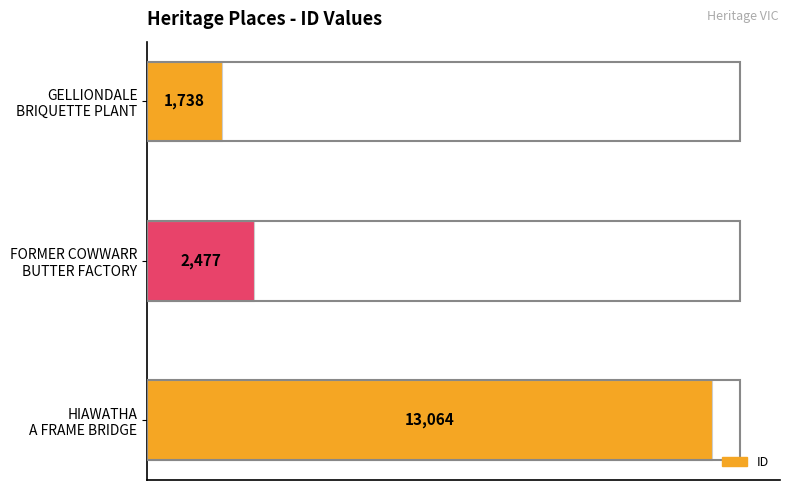

Rank the categories by value from lowest to highest.

GELLIONDALE
BRIQUETTE PLANT, FORMER COWWARR
BUTTER FACTORY, HIAWATHA
A FRAME BRIDGE